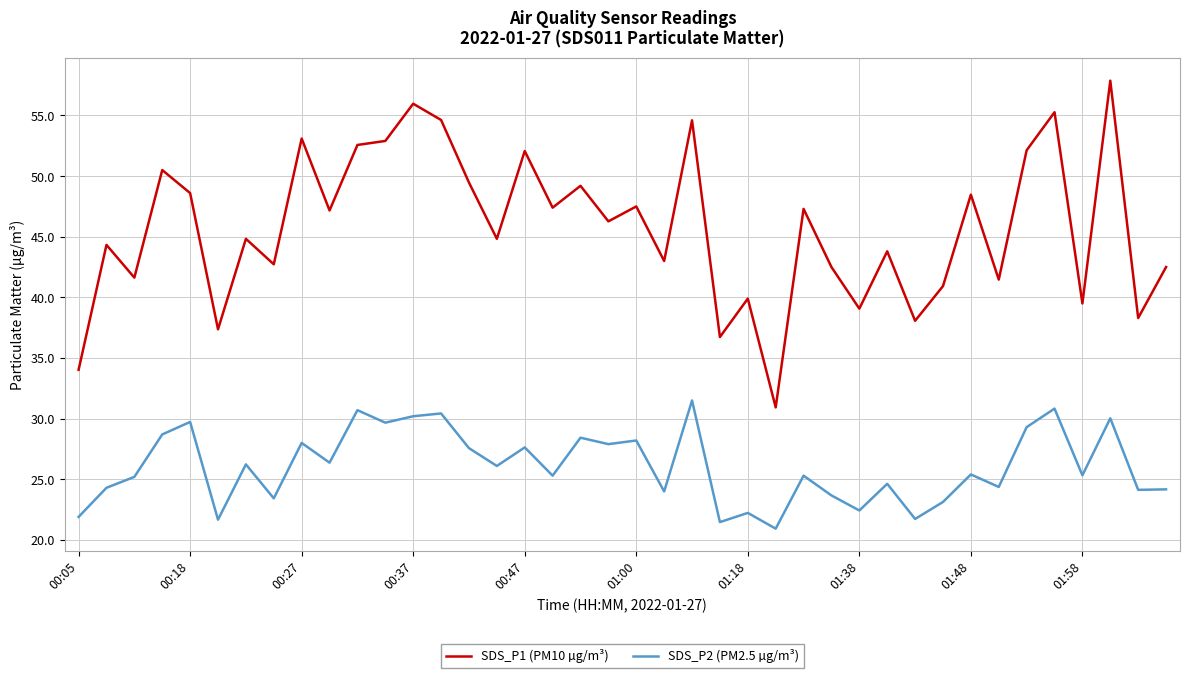

How many values in the SDS_P1 (PM10 µg/m³) series exceed 46?

20